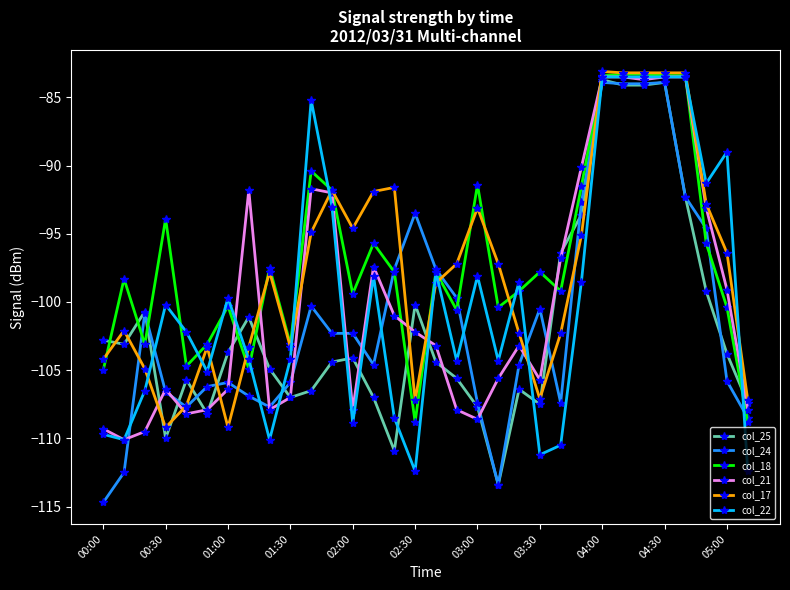

What is the value of the col_21 point at the 3rd from the left?

-109.5